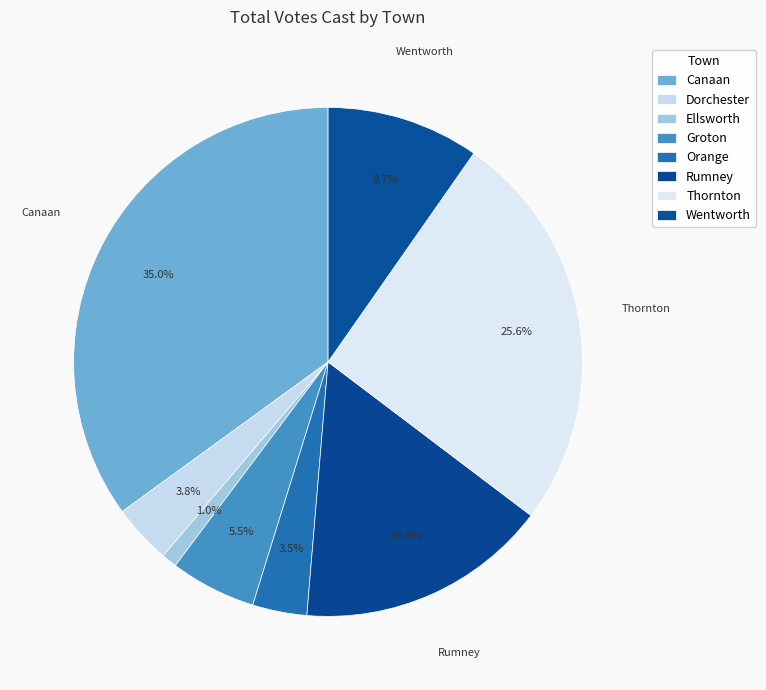

To the nearest percent, what is the average slice percentage?

12%